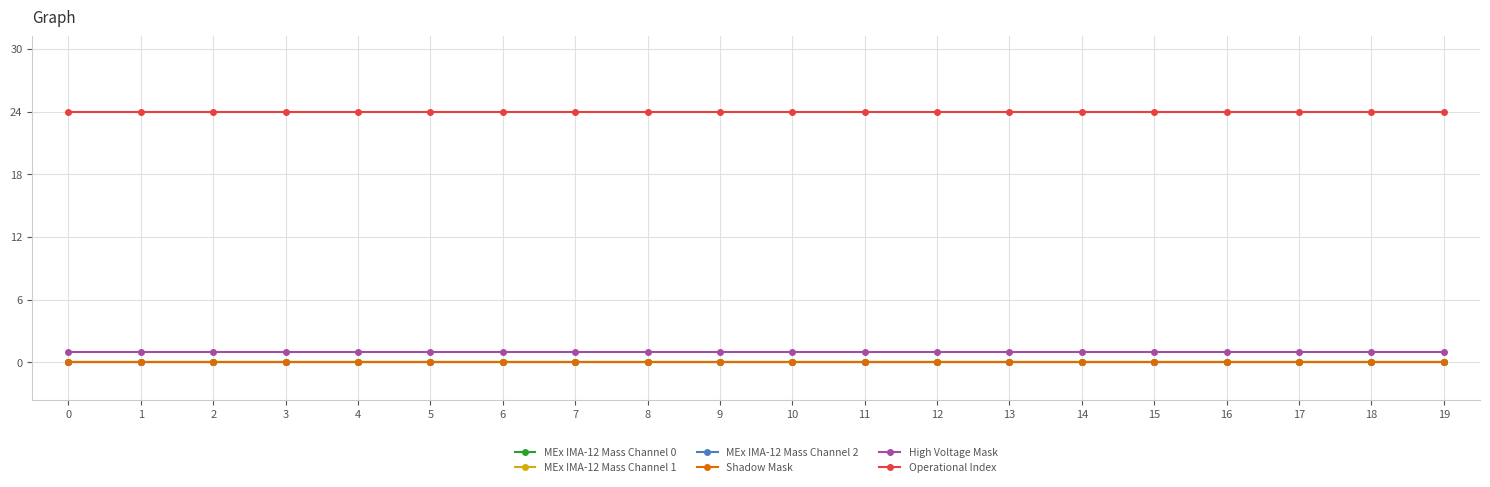

True or false: MEx IMA-12 Mass Channel 0 and Shadow Mask cross at least once.

False